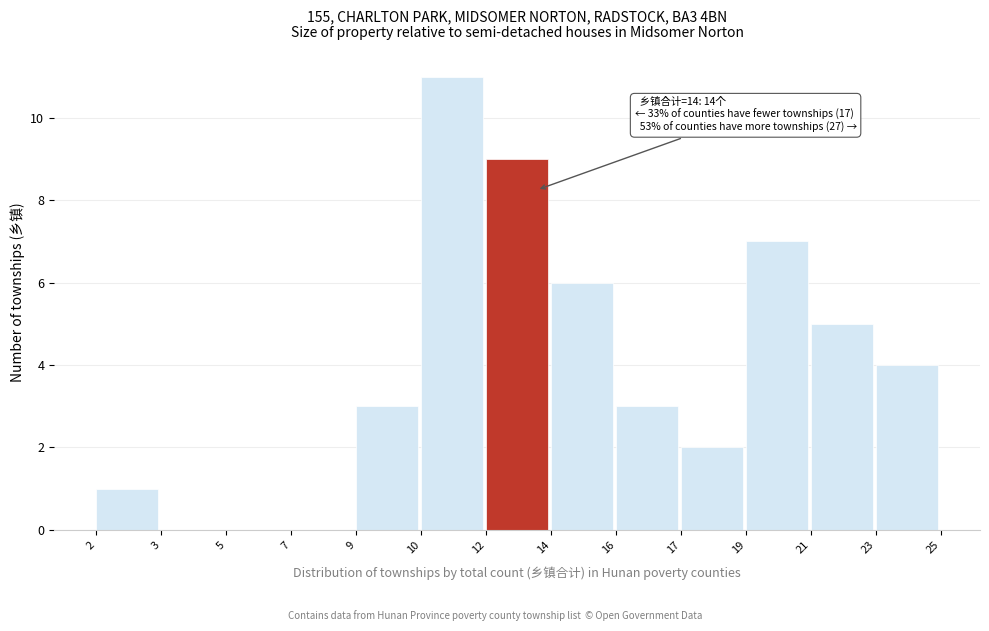

Reading right to left, what are all the values shown in this chart?

23=4	21=5	19=7	17=2	16=3	14=6	12=9	10=11	9=3	7=0	5=0	3=0	2=1